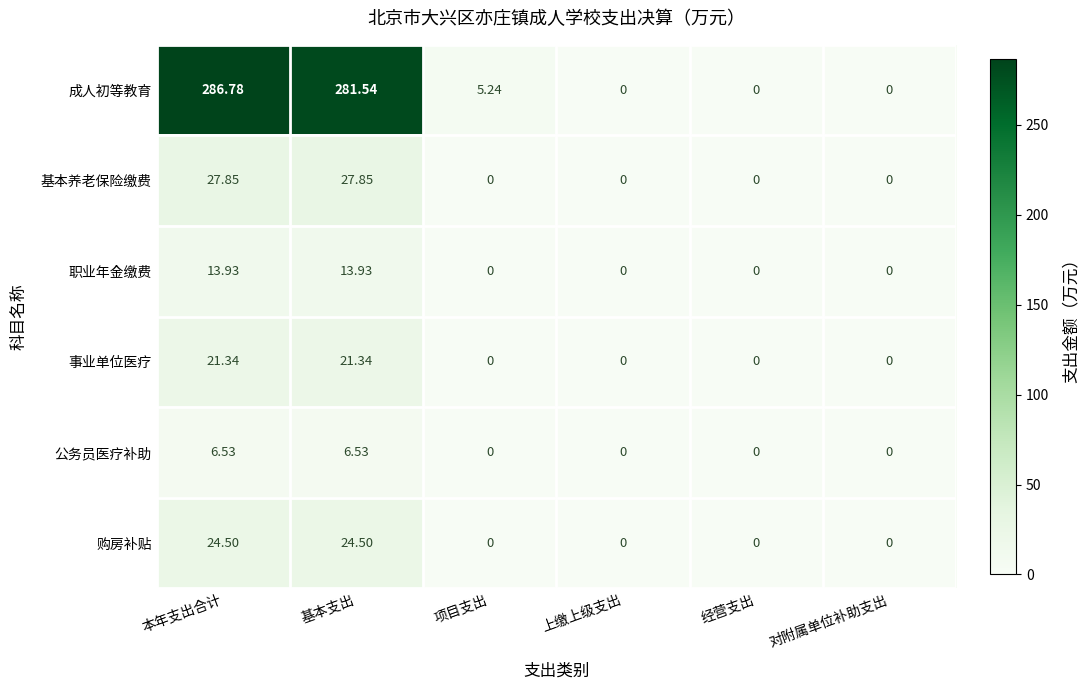

How many categories are shown in the chart?

6